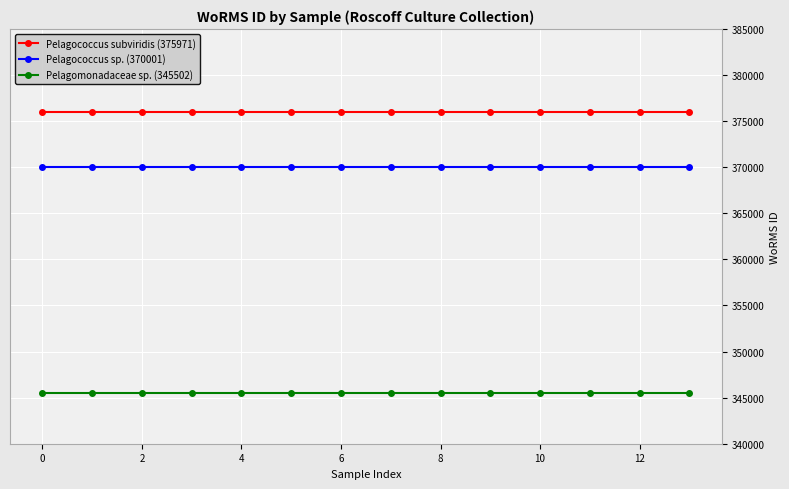

At how many categories does at least one series exceed 358823?

14